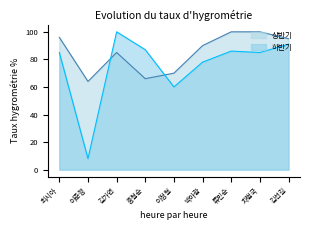

Rank the series by their maximum value, from lowest to highest.

상반기, 하반기